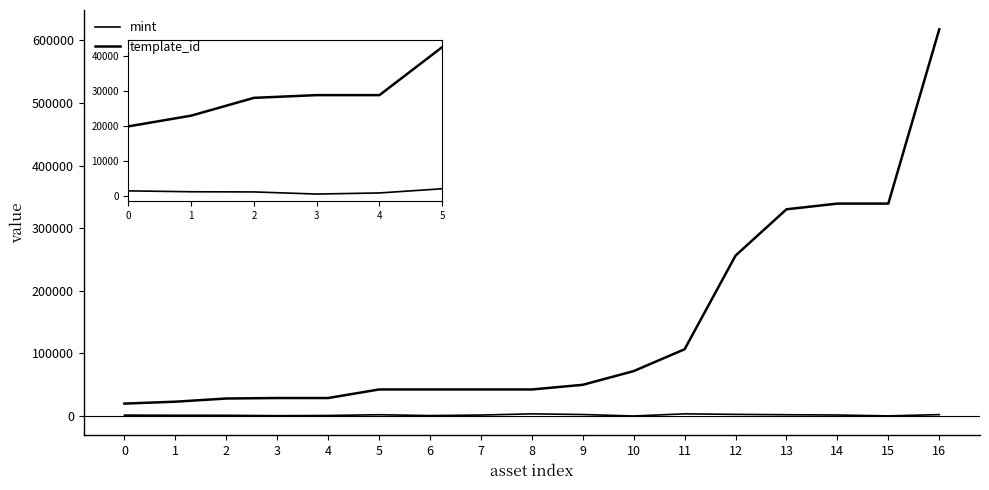

True or false: template_id and mint cross at least once.

False